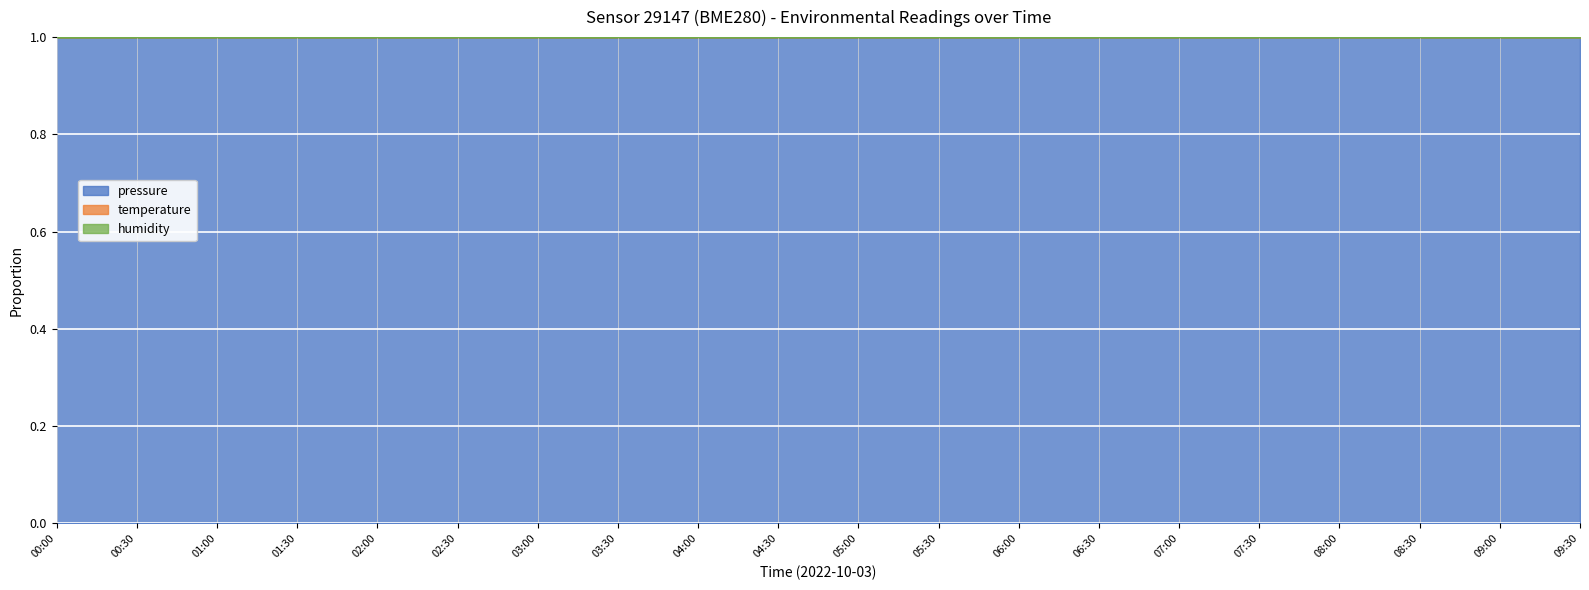

True or false: pressure has a value of 1.0 at 07:00.

True